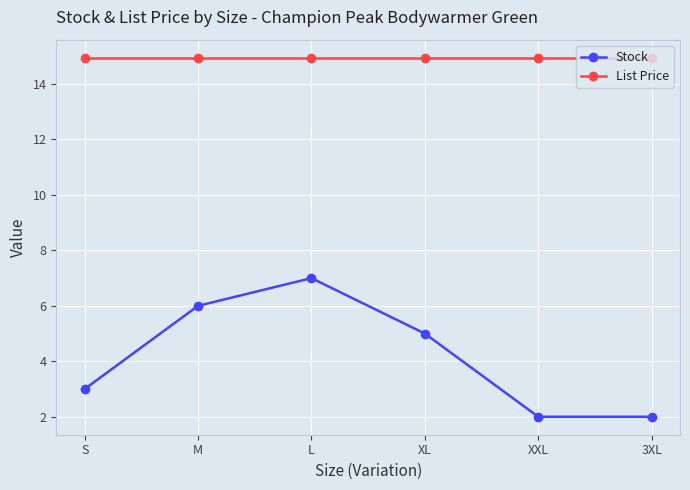

What is the value of the Stock point at the 3rd from the left?

7.0